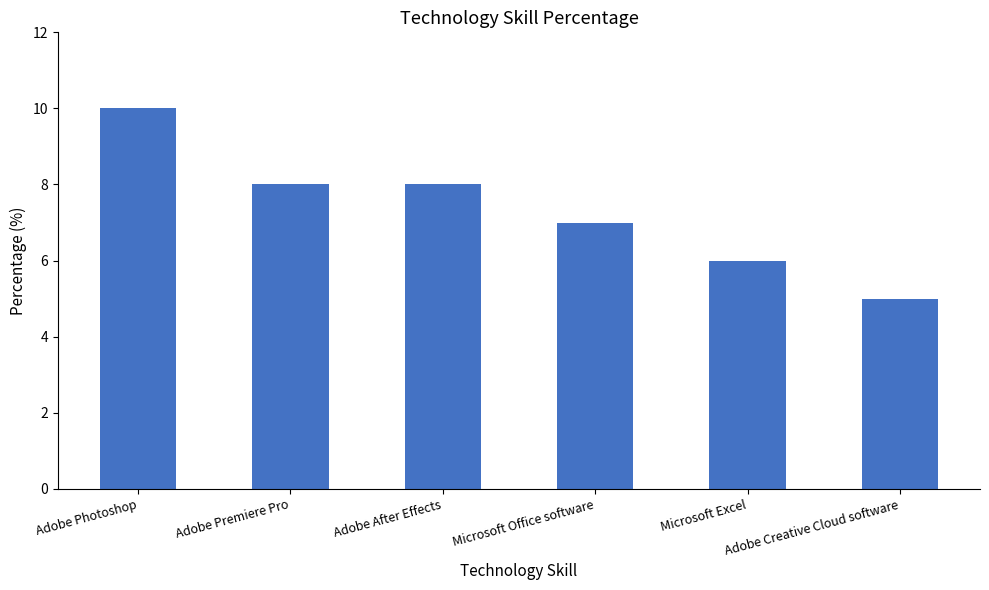

What is the maximum value shown in the chart?

10